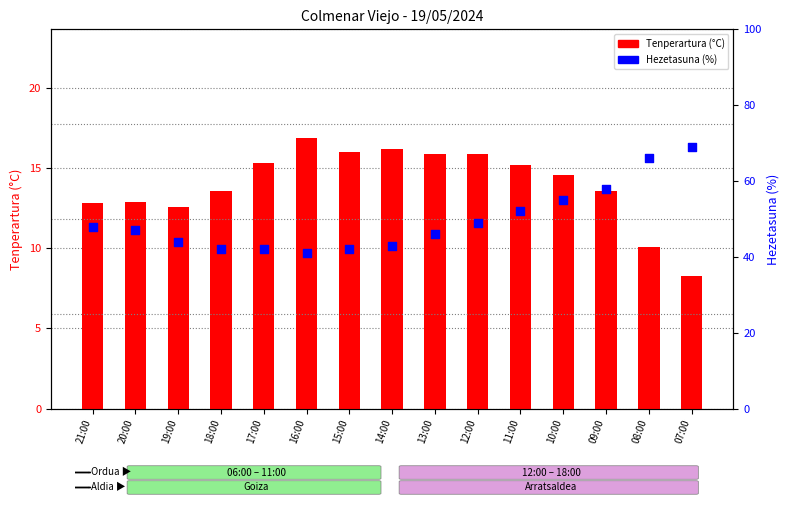

What is the total value across all series at 13:00?

61.9